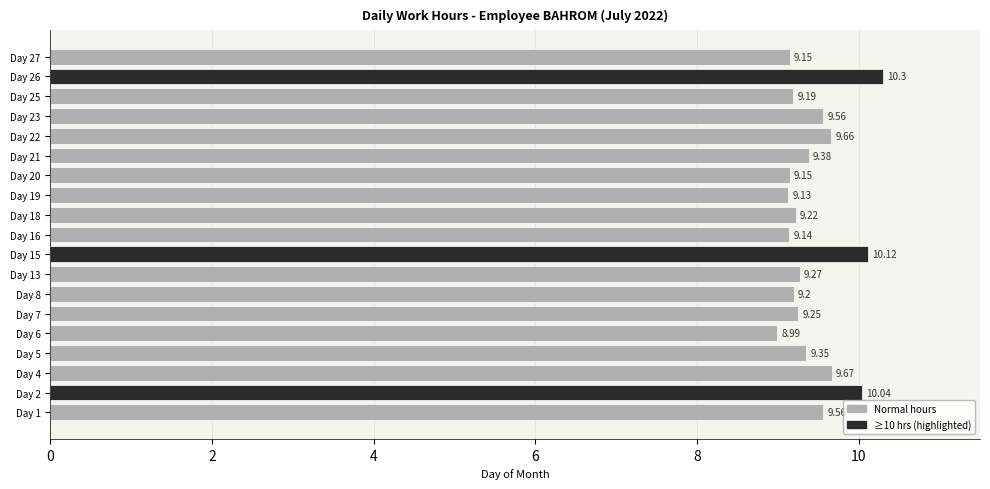

What is the change in value from Day 5 to Day 22?

+0.3